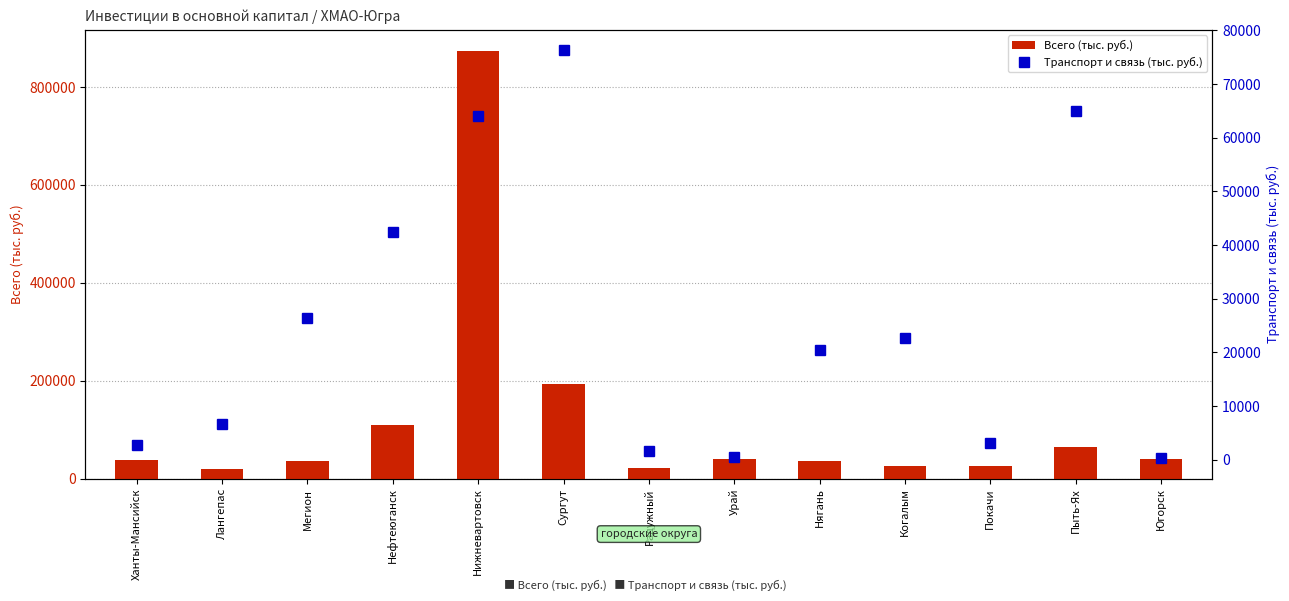

Which series has the largest total across all categories?

Всего (тыс. руб.)